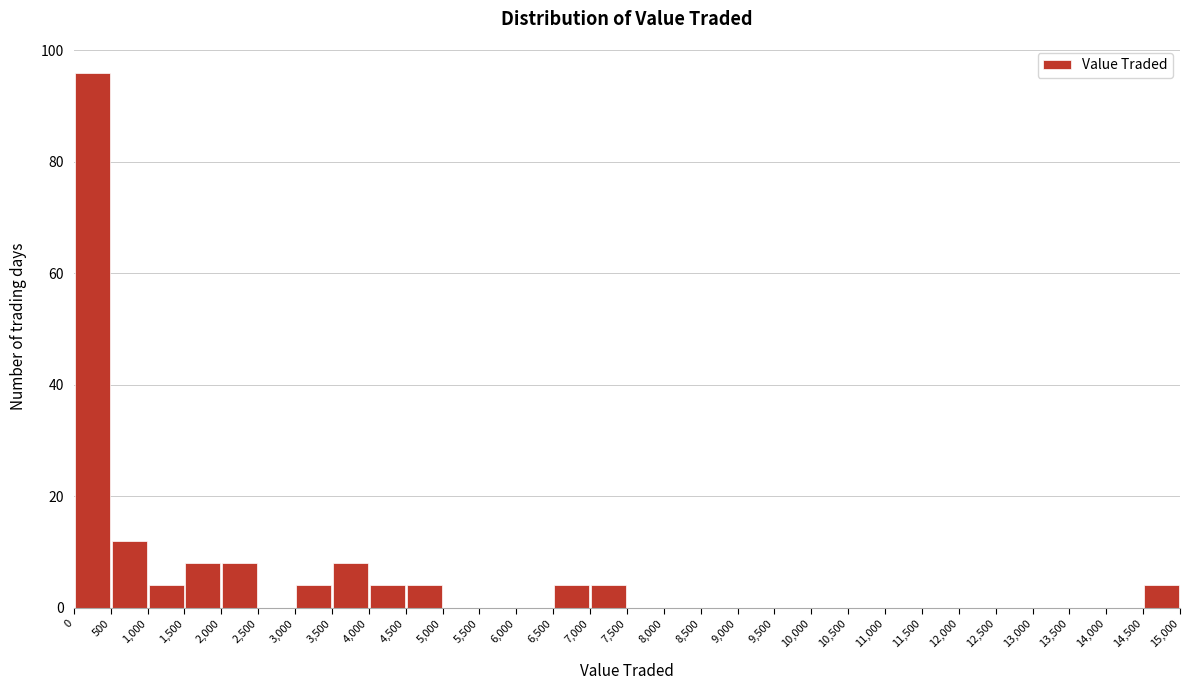

Reading left to right, list every bar in this chart as the range it spans on the x-axis followed by its height. The values are not printed on the chart, so give them approximately, as read against the axis.

0 to 500: 96
500 to 1,000: 12
1,000 to 1,500: 4
1,500 to 2,000: 8
2,000 to 2,500: 8
2,500 to 3,000: 0
3,000 to 3,500: 4
3,500 to 4,000: 8
4,000 to 4,500: 4
4,500 to 5,000: 4
5,000 to 5,500: 0
5,500 to 6,000: 0
6,000 to 6,500: 0
6,500 to 7,000: 4
7,000 to 7,500: 4
7,500 to 8,000: 0
8,000 to 8,500: 0
8,500 to 9,000: 0
9,000 to 9,500: 0
9,500 to 10,000: 0
10,000 to 10,500: 0
10,500 to 11,000: 0
11,000 to 11,500: 0
11,500 to 12,000: 0
12,000 to 12,500: 0
12,500 to 13,000: 0
13,000 to 13,500: 0
13,500 to 14,000: 0
14,000 to 14,500: 0
14,500 to 15,000: 4